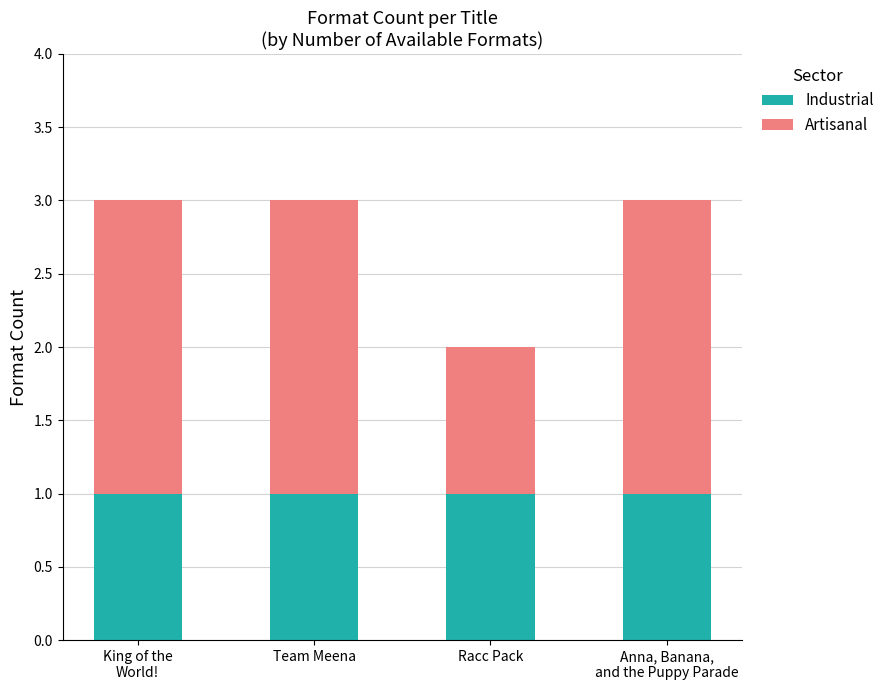

How many series are shown in this chart?

2